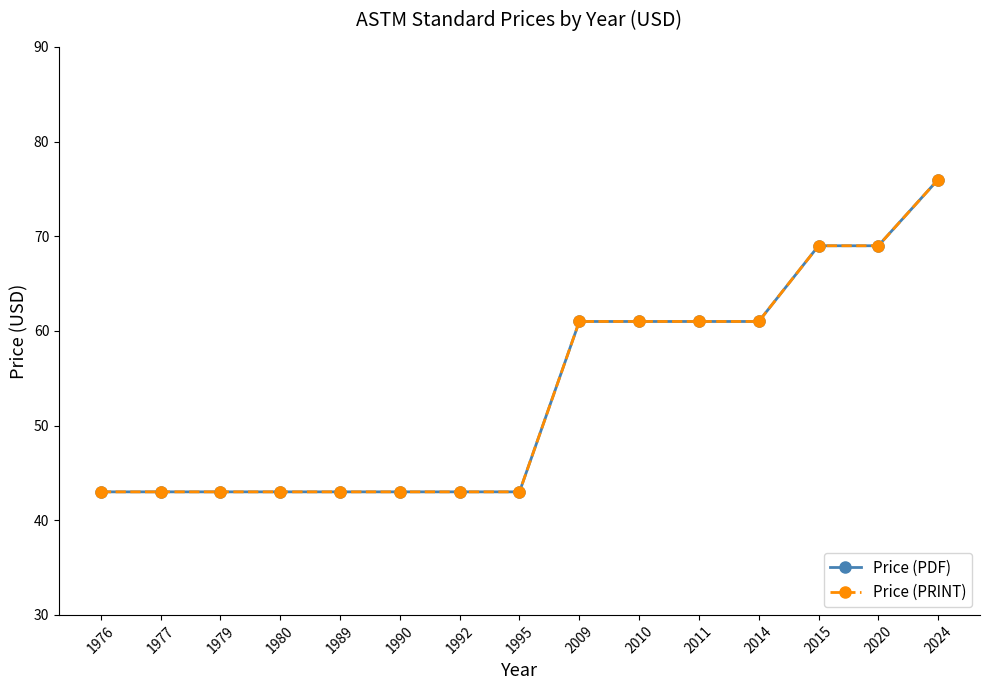

Reading right to left, what are all the values shown in this chart?

Price (PDF): 2024=76	2020=69	2015=69	2014=61	2011=61	2010=61	2009=61	1995=43	1992=43	1990=43	1989=43	1980=43	1979=43	1977=43	1976=43
Price (PRINT): 2024=76	2020=69	2015=69	2014=61	2011=61	2010=61	2009=61	1995=43	1992=43	1990=43	1989=43	1980=43	1979=43	1977=43	1976=43